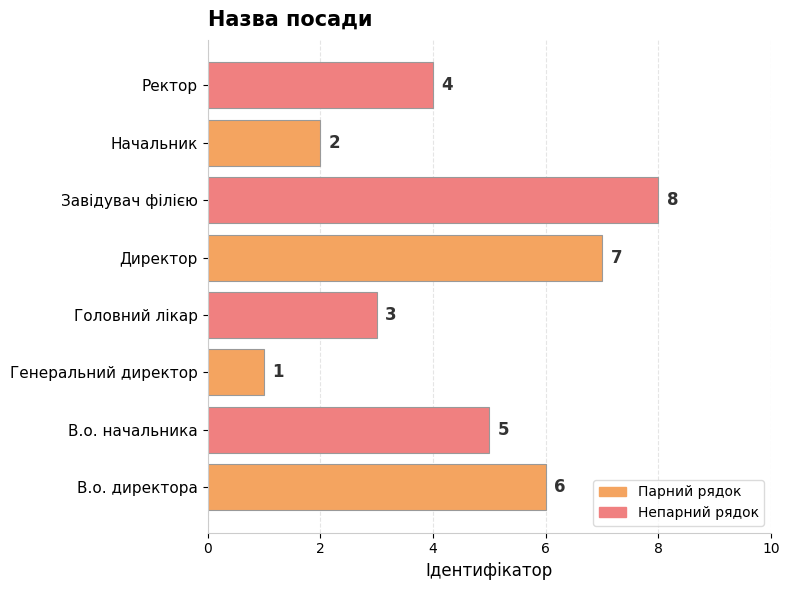

Reading bottom to top, extract all data points from this chart.

В.о. директора=6	В.о. начальника=5	Генеральний директор=1	Головний лікар=3	Директор=7	Завідувач філією=8	Начальник=2	Ректор=4